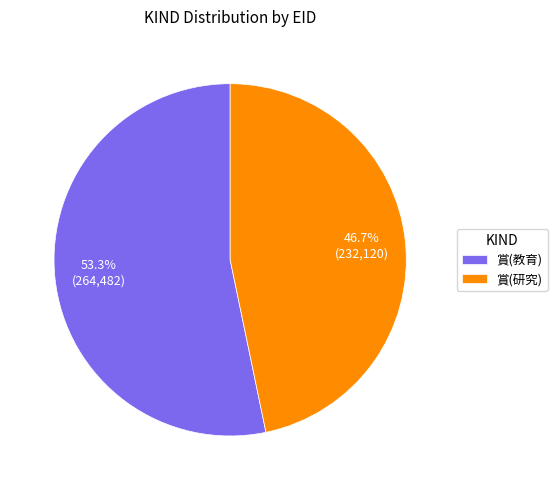

To the nearest percent, what is the difference between the 賞(研究) and 賞(教育) slice percentages?

7%